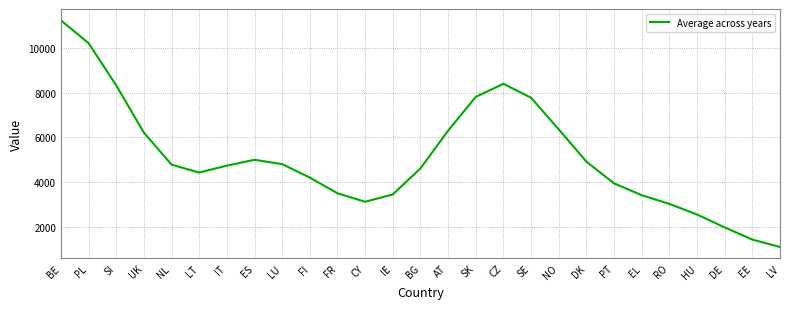

At which category does the data reach its first local valley?

LT